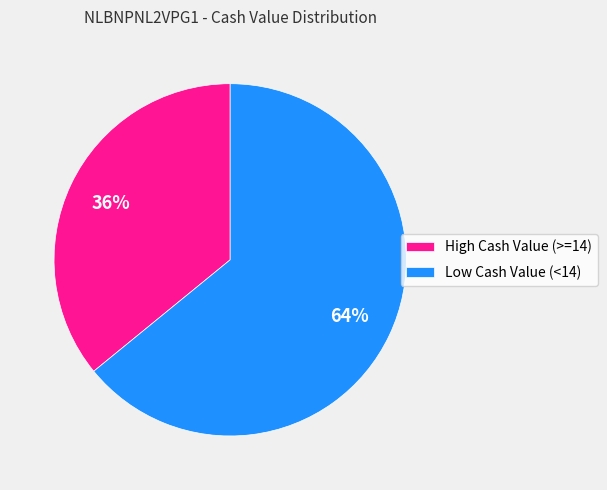

Does Low Cash Value (<14) account for over 50% of the chart?

Yes